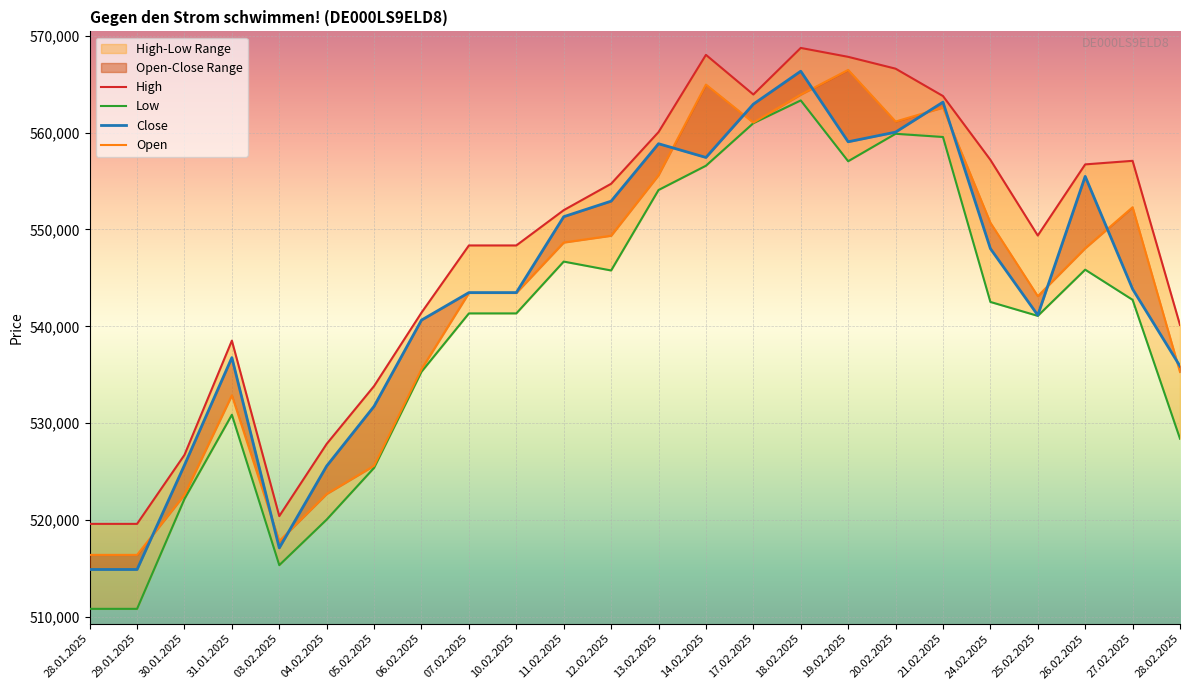

Rank the categories by Open value from lowest to highest.

28.01.2025, 29.01.2025, 03.02.2025, 30.01.2025, 04.02.2025, 05.02.2025, 31.01.2025, 28.02.2025, 06.02.2025, 25.02.2025, 07.02.2025, 10.02.2025, 26.02.2025, 11.02.2025, 12.02.2025, 24.02.2025, 27.02.2025, 13.02.2025, 17.02.2025, 20.02.2025, 21.02.2025, 18.02.2025, 14.02.2025, 19.02.2025